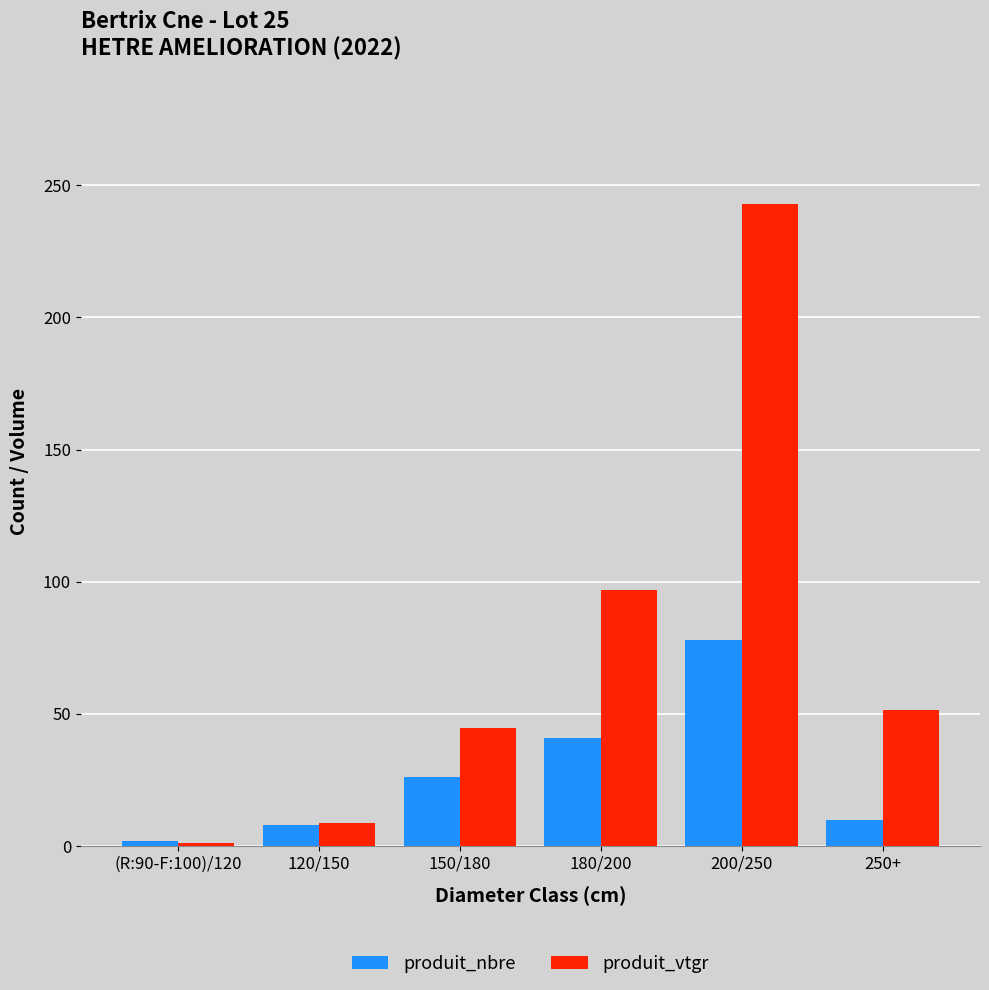

Which label corresponds to the smallest value in the chart?

(R:90-F:100)/120